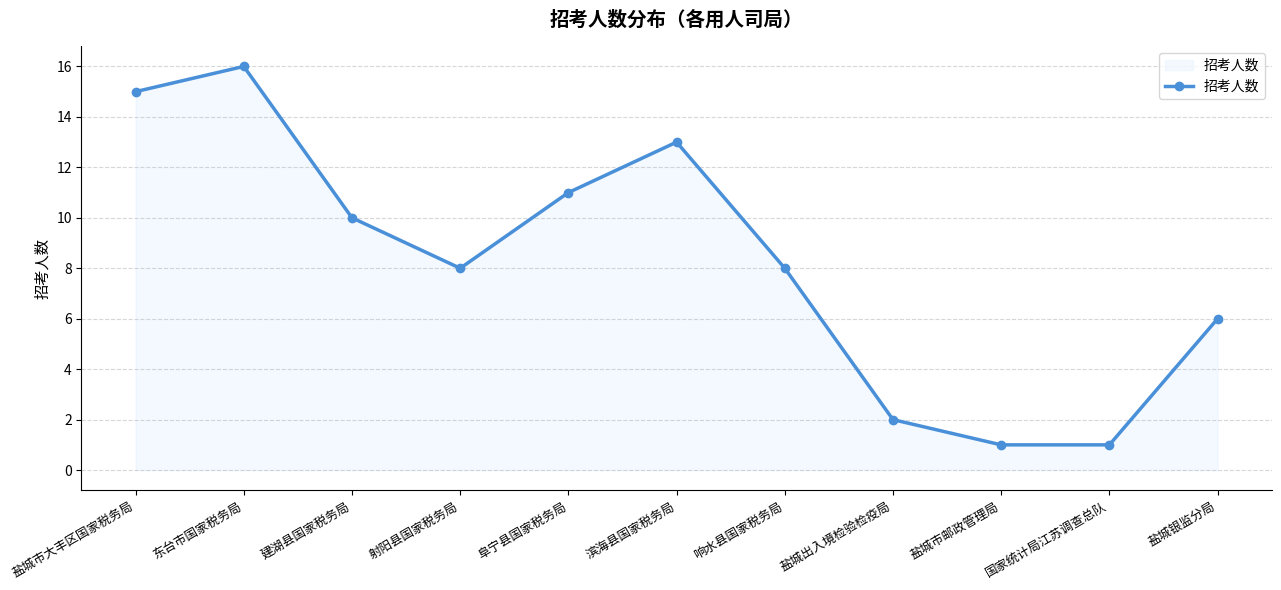

Where is the first local maximum?

东台市国家税务局